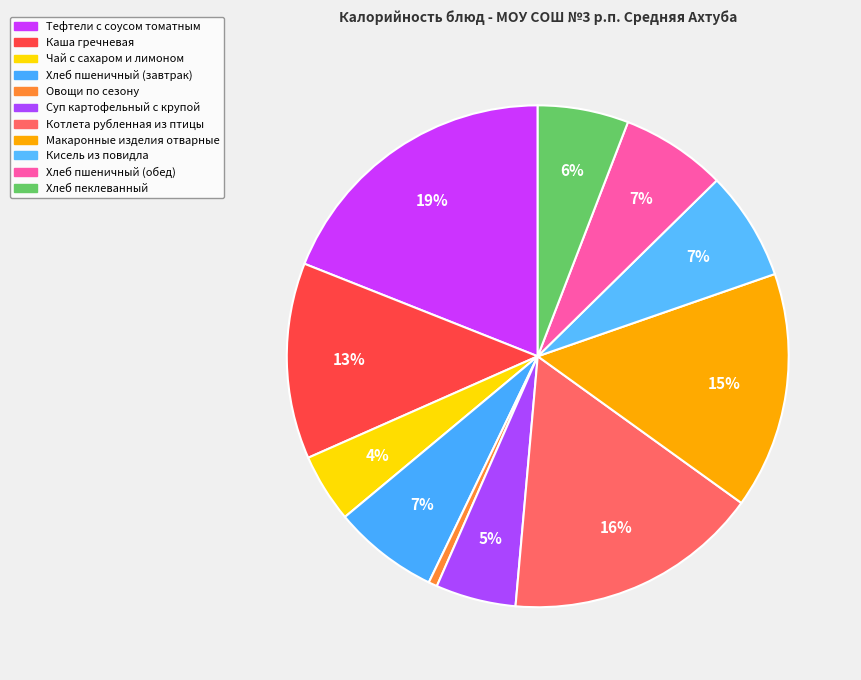

How many slices are in this pie chart?

11